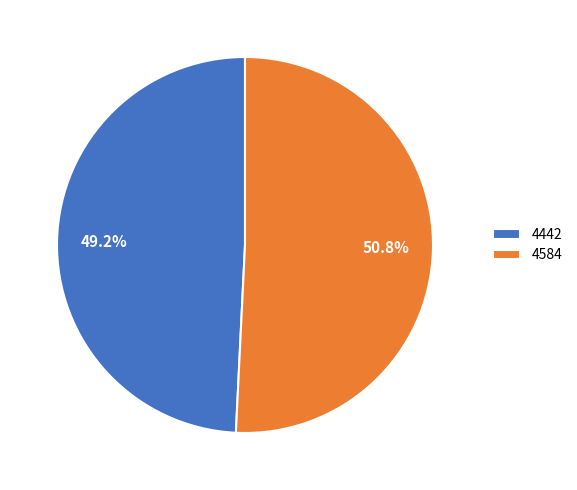

Does 4442 account for over 50% of the chart?

No